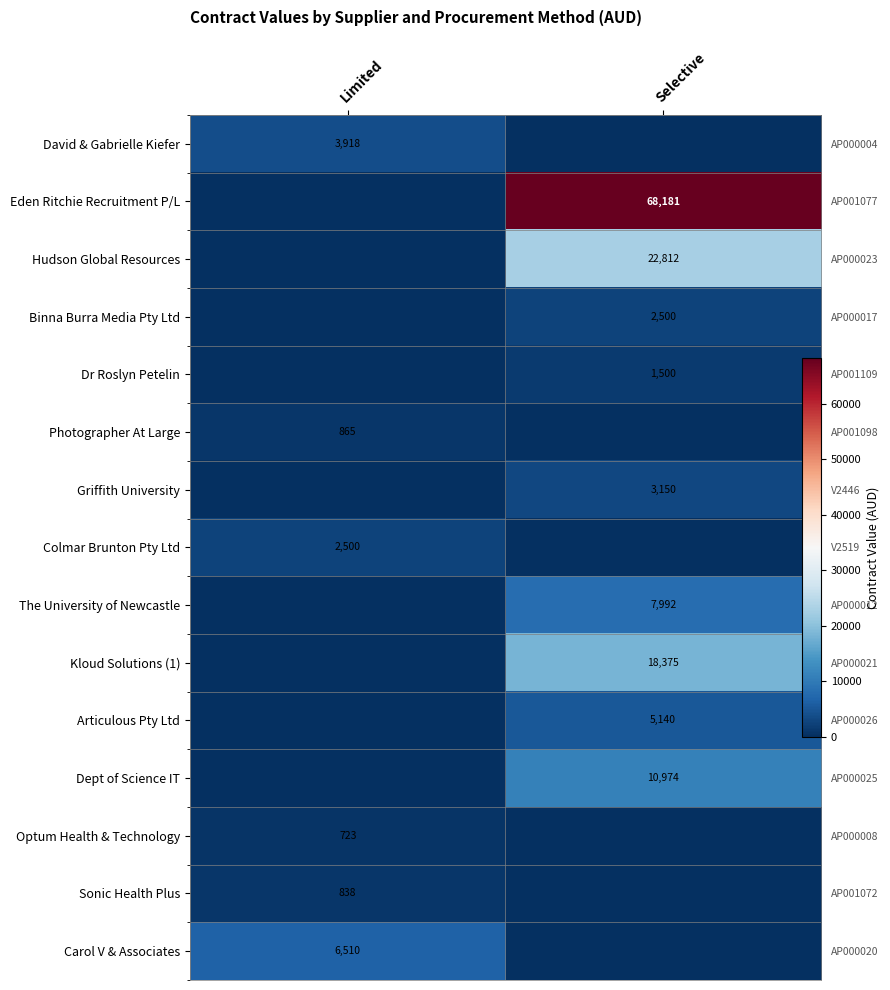

What is the difference between the maximum and minimum values in the Hudson Global Resources series?

22812.4